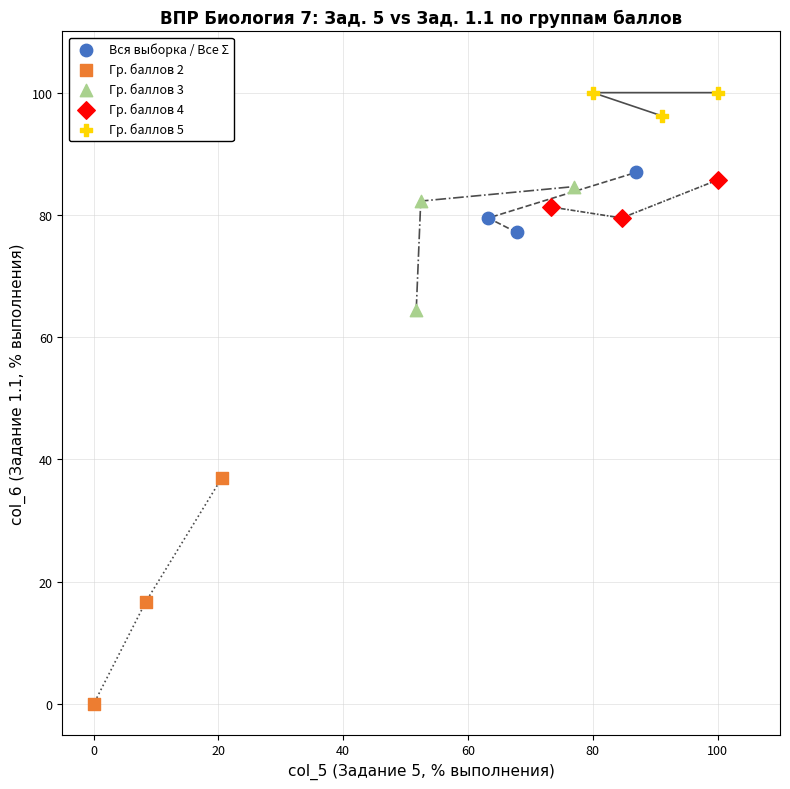

Which series reaches the maximum Y coordinate?

Гр. баллов 5